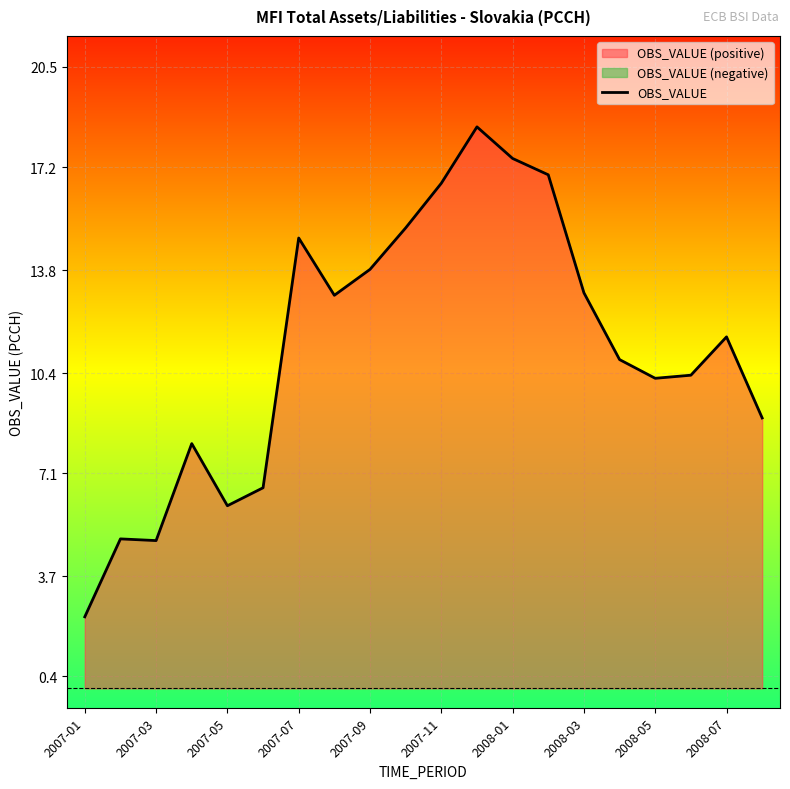

What is the minimum value for OBS_VALUE?

2.4